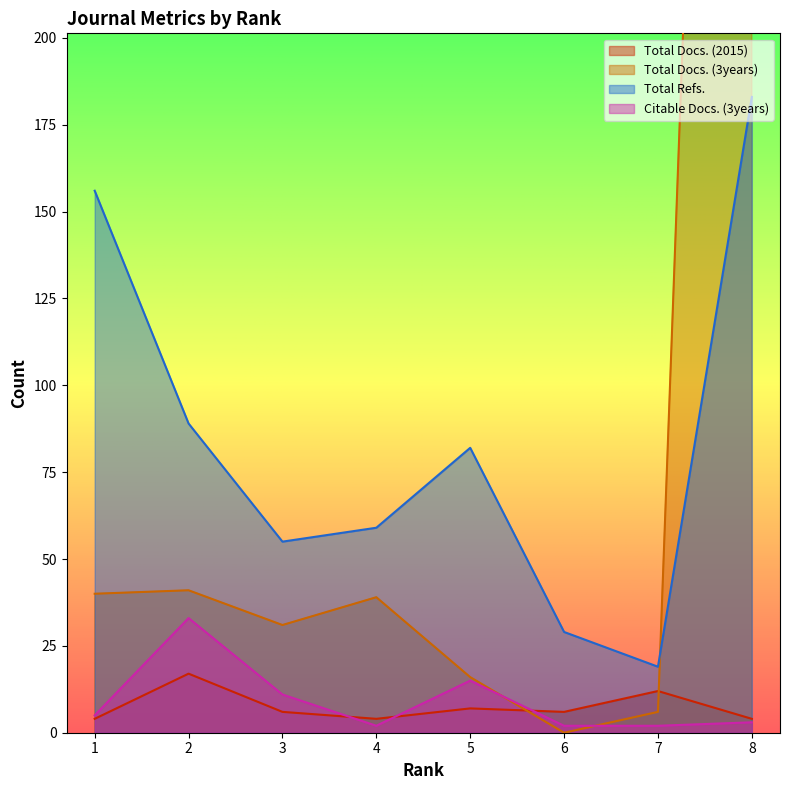

Reading right to left, transcribe all the data shown in this chart.

Total Docs. (2015): 4	17	6	4	7	6	12	4
Total Docs. (3years): 40	41	31	39	16	0	6	738
Total Refs.: 156	89	55	59	82	29	19	183
Citable Docs. (3years): 5	33	11	2	15	2	2	3